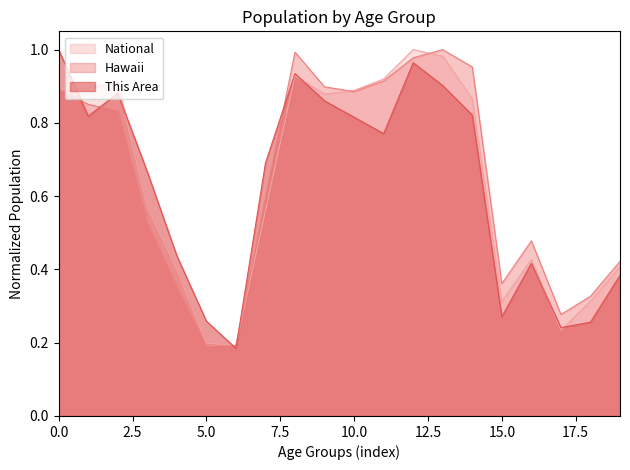

Which series has the widest spread of values?

This Area